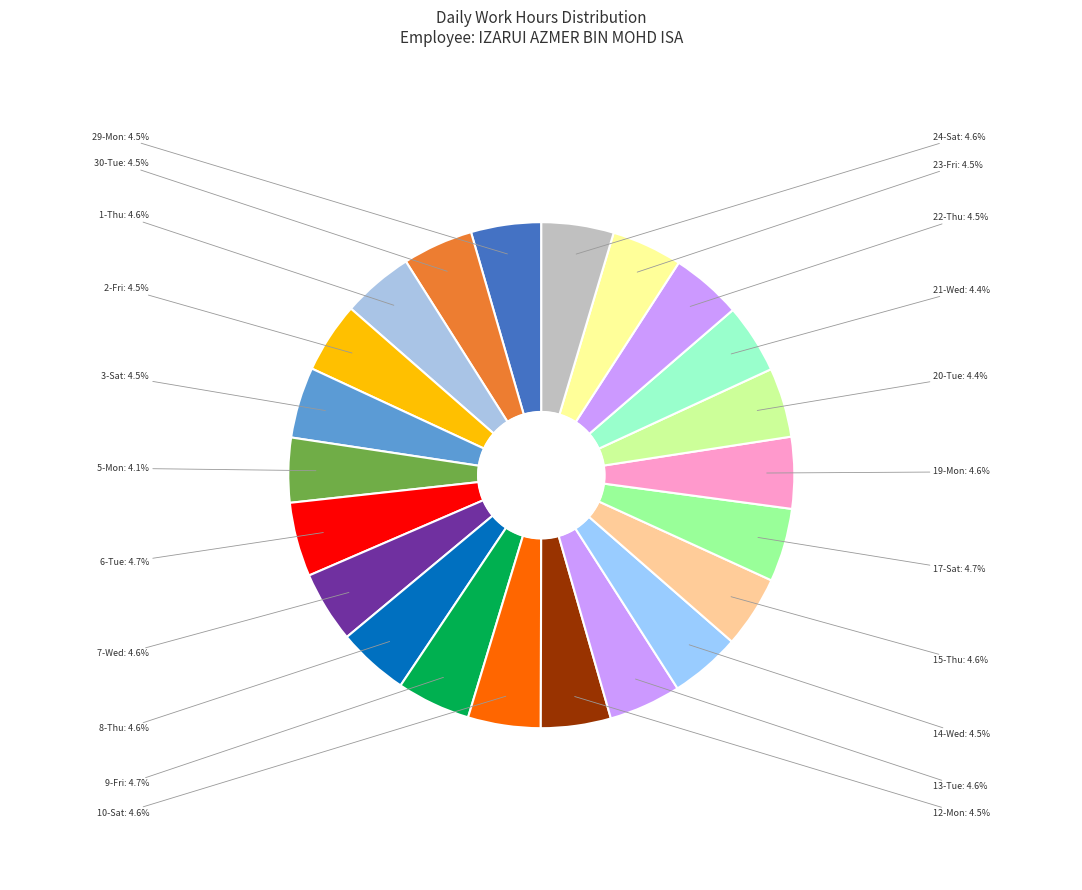

Which slice is the largest?

6-Tue